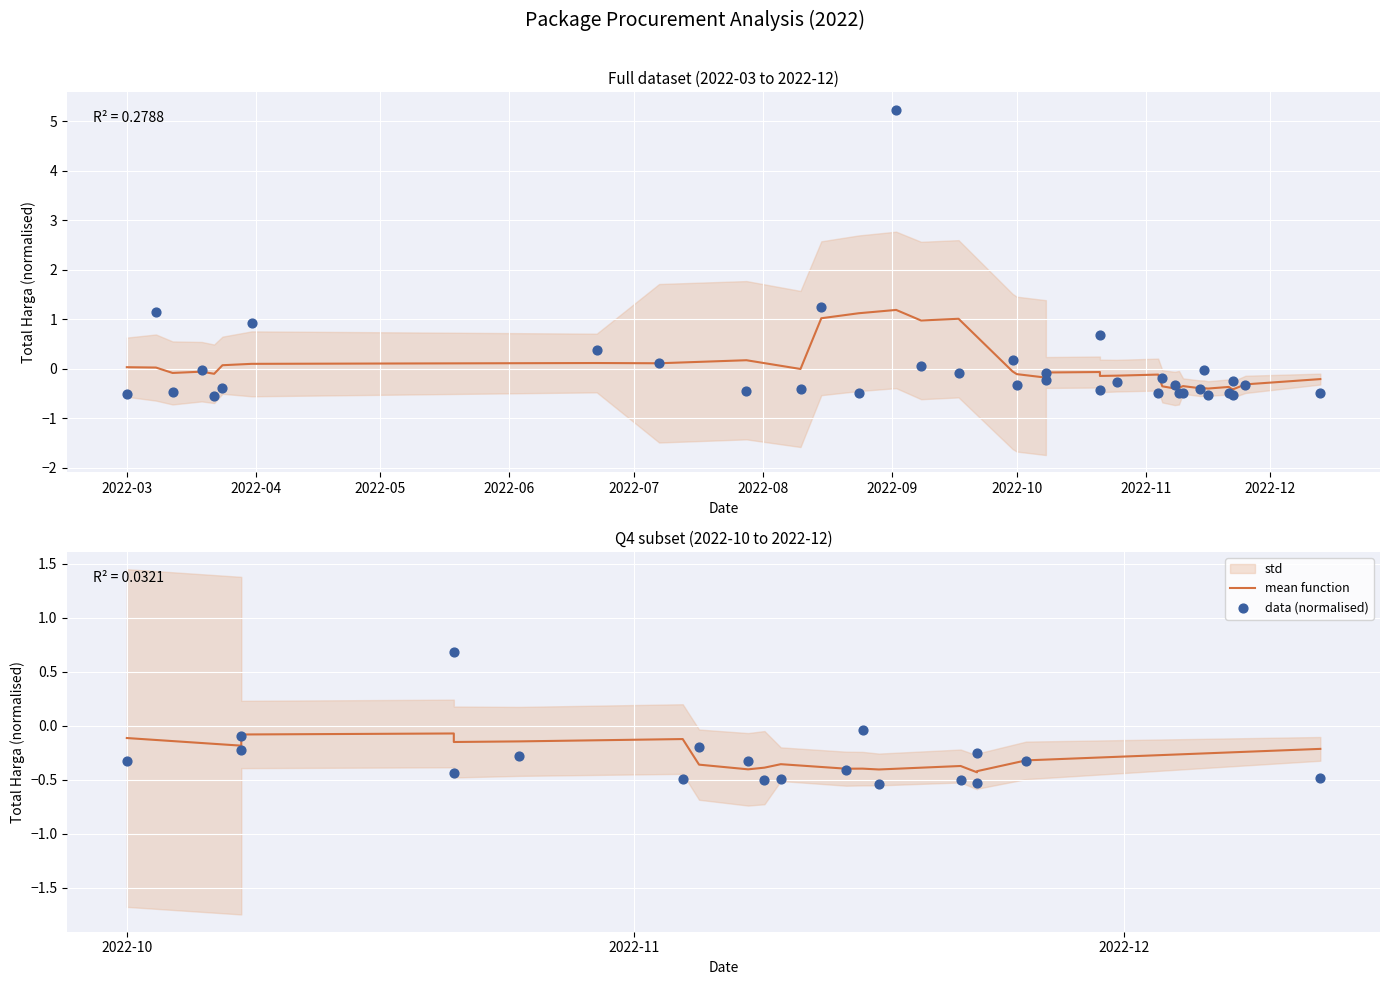

At how many categories does at least one series exceed 0?

1